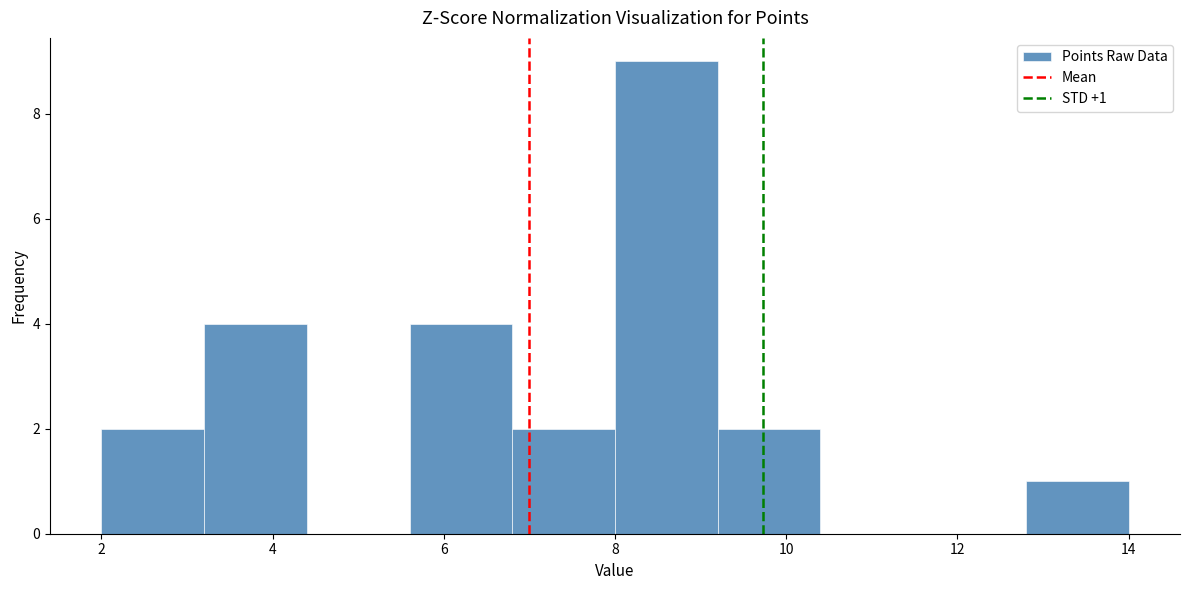

Which range on the x-axis has the tallest bar?

8.0 to 9.2